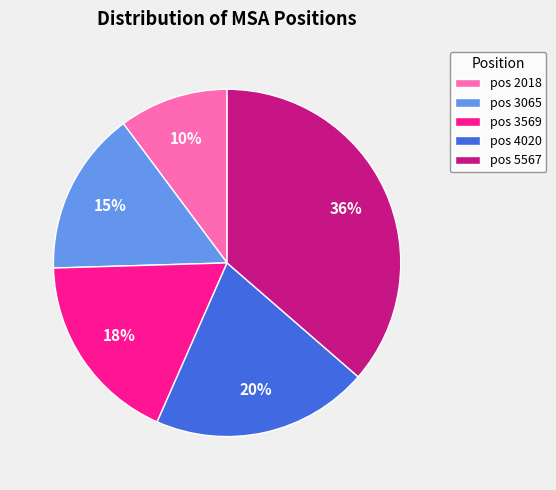

Count the number of slices in the pie.

5